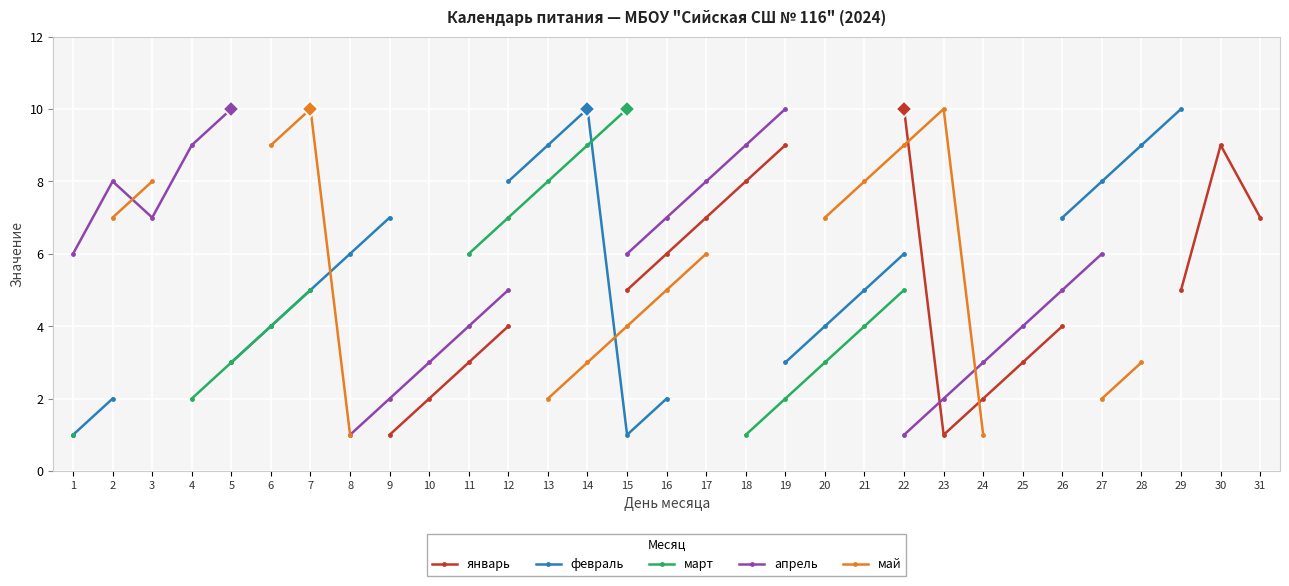

What are all the series names shown in the legend?

январь, февраль, март, апрель, май